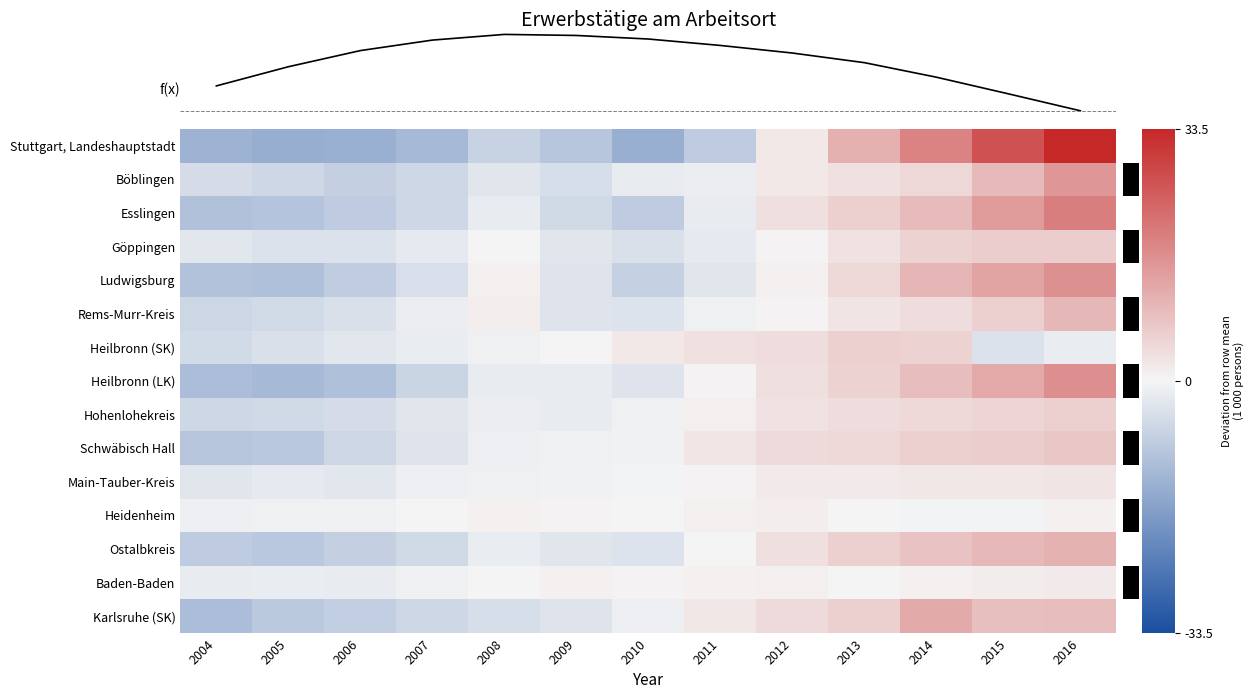

Rank the series at 2016 from highest to lowest value.

Stuttgart, Landeshauptstadt, Esslingen, Heilbronn (LK), Ludwigsburg, Böblingen, Ostalbkreis, Rems-Murr-Kreis, Karlsruhe (SK), Schwäbisch Hall, Göppingen, Hohenlohekreis, Main-Tauber-Kreis, Baden-Baden, Heidenheim, Heilbronn (SK)